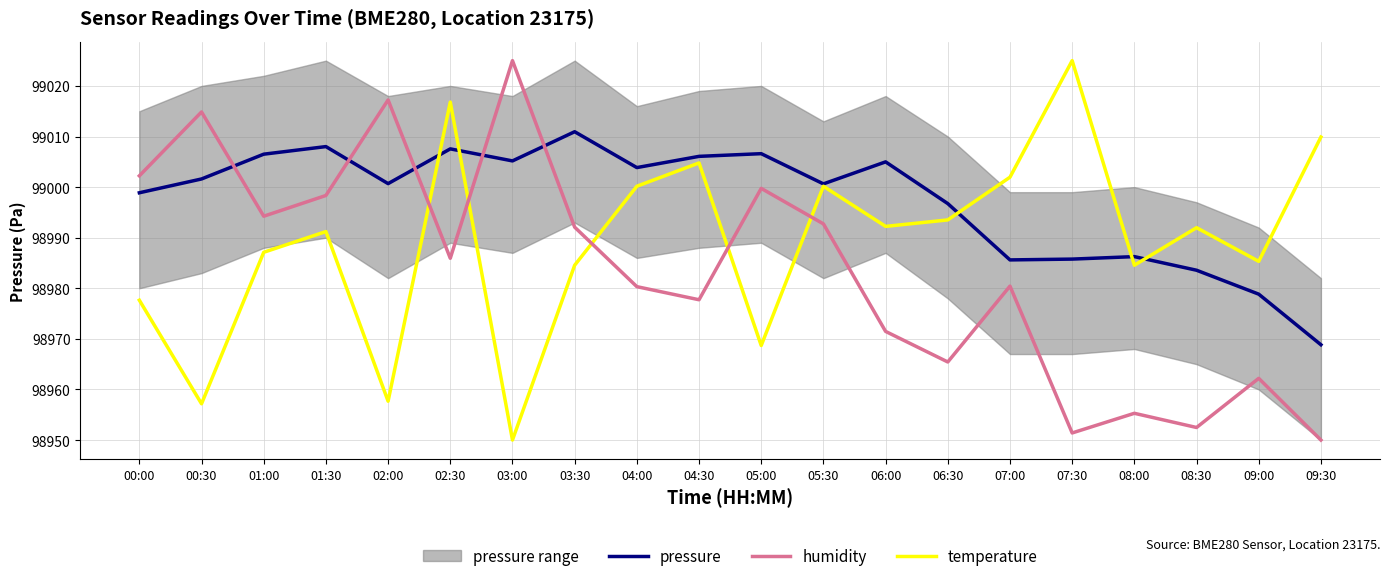

What is the sum of all humidity values?

1979669.2